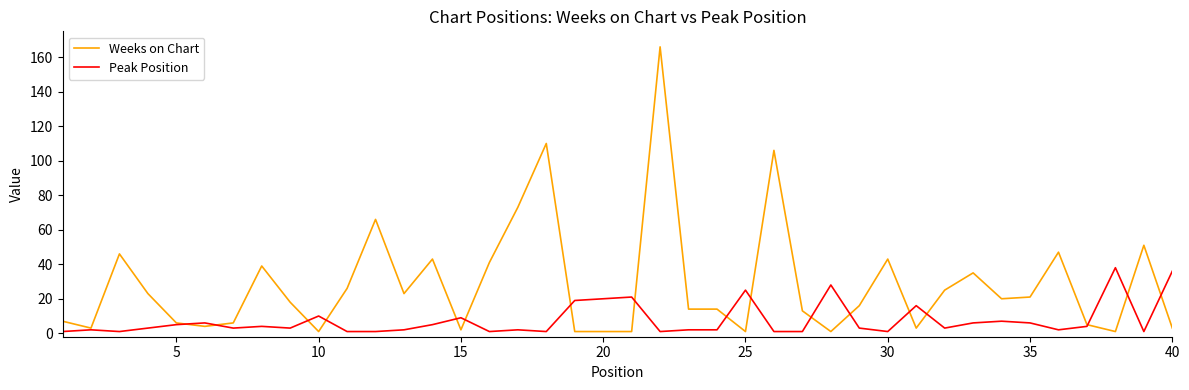

What is the highest value of the Peak Position series?

38